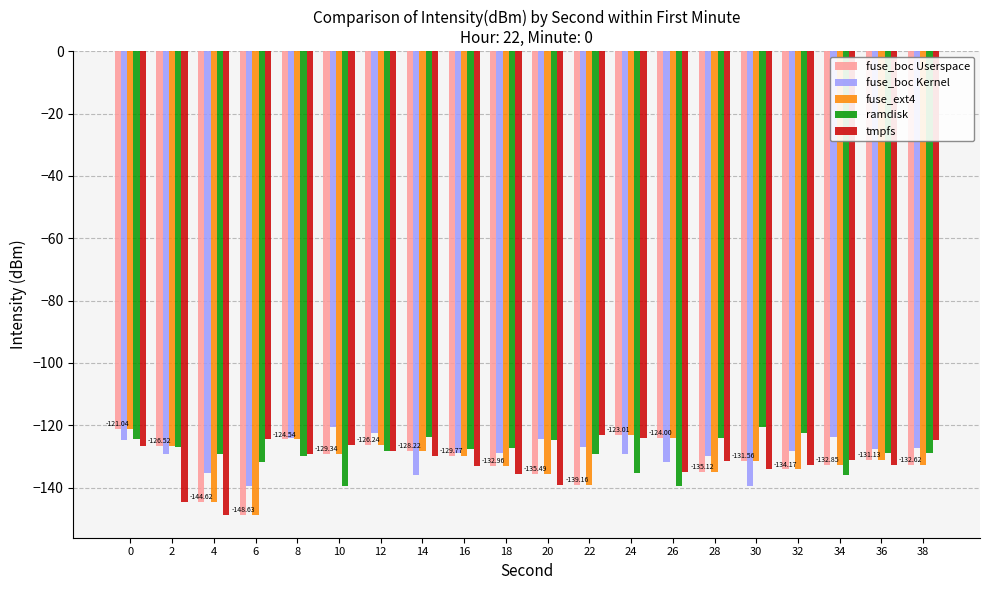

What is the spread (max minus min) of values at 4?

19.3